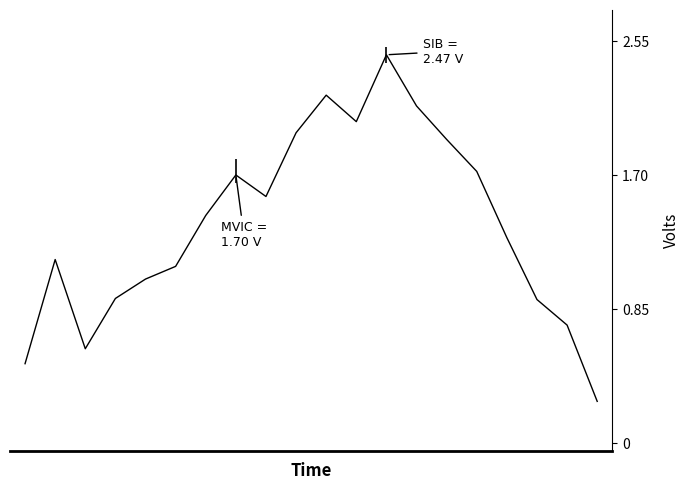

Rank the categories by value from lowest to highest.

19, 0, 2, 18, 17, 3, 4, 5, 1, 16, 6, 8, 7, 15, 14, 9, 11, 13, 10, 12